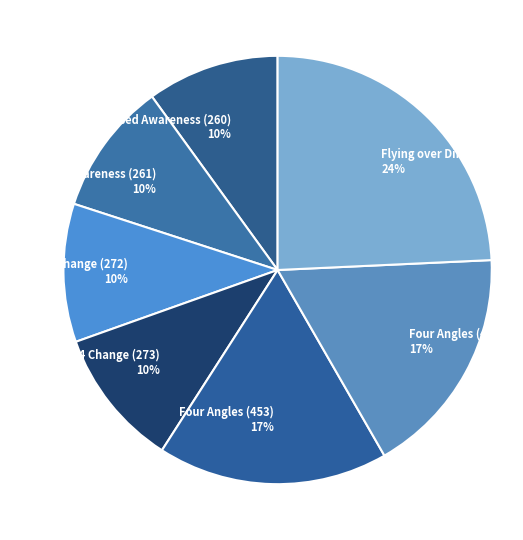

To the nearest percent, what portion does Four Angles (454) represent?

17%